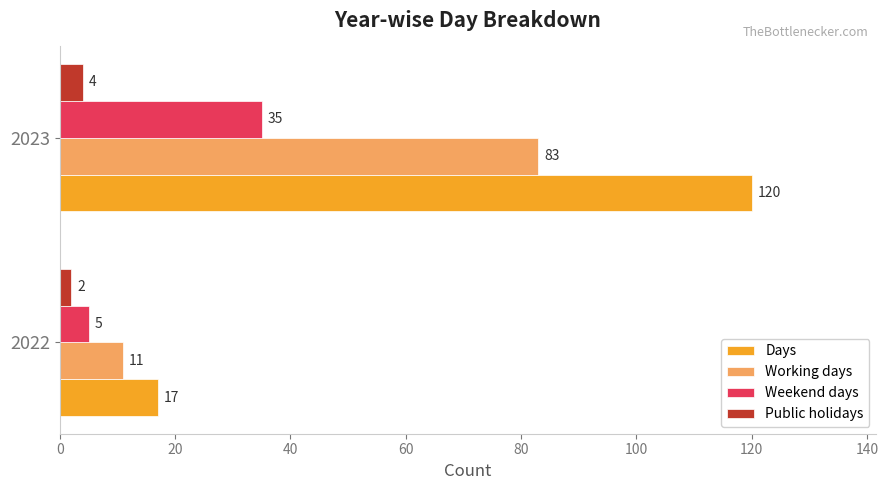

At how many categories does at least one series exceed 114?

1